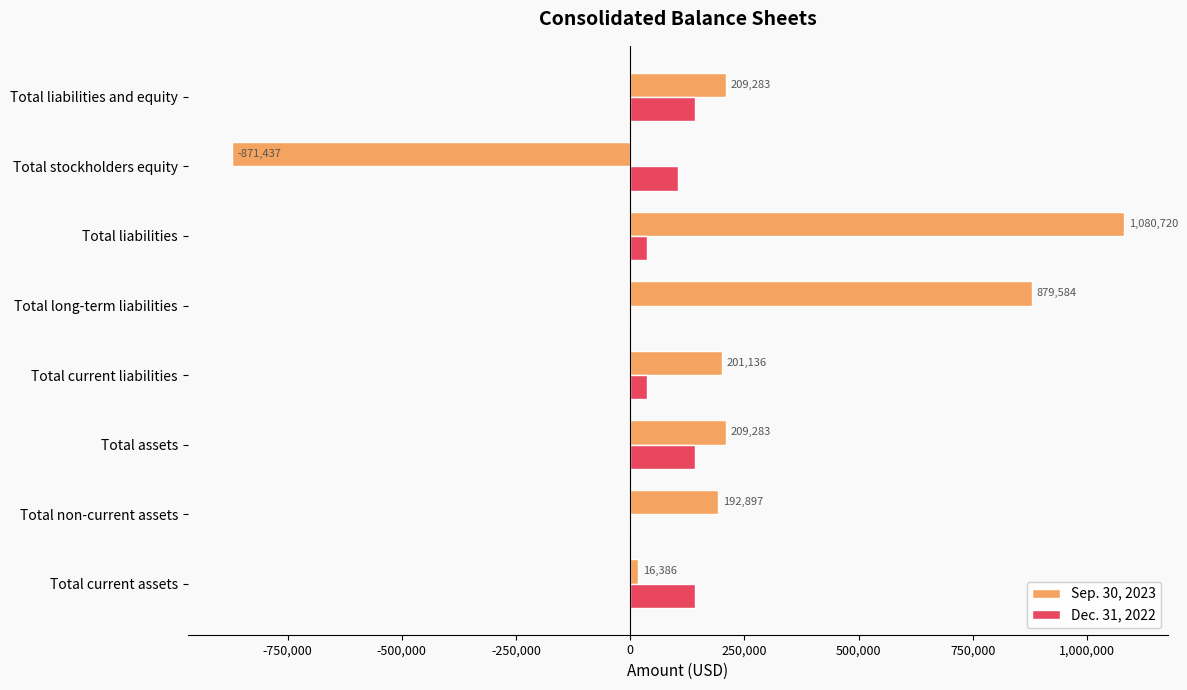

Between Total non-current assets and Total liabilities, which series saw the biggest shift?

Sep. 30, 2023